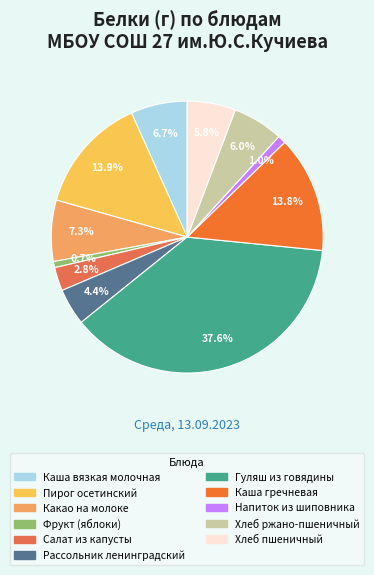

Which has a higher value, Салат из капусты or Пирог осетинский?

Пирог осетинский